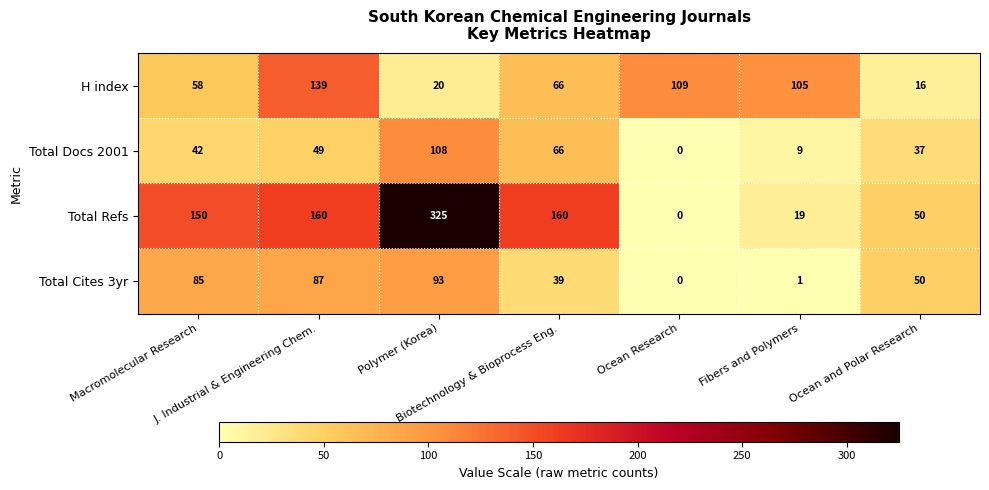

What is the sum of all Total Cites 3yr values?

355